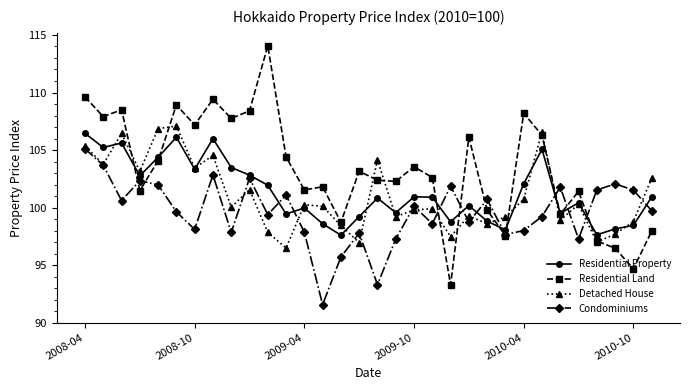

What is the minimum value shown in the chart?

91.6